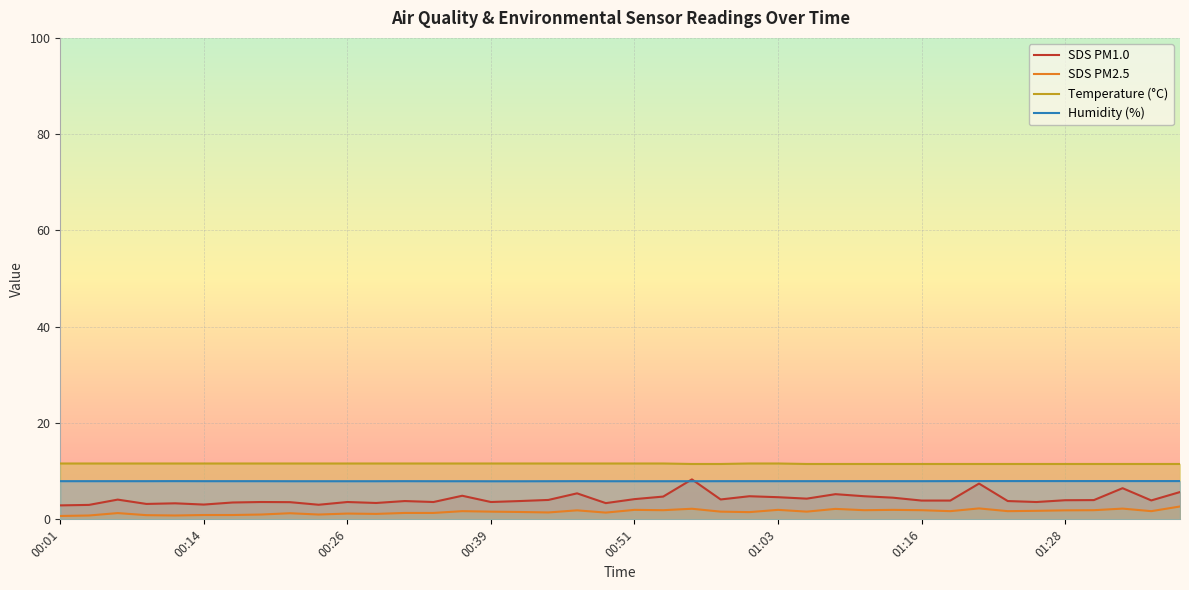

Read the Temperature (°C) value at 13.

11.6